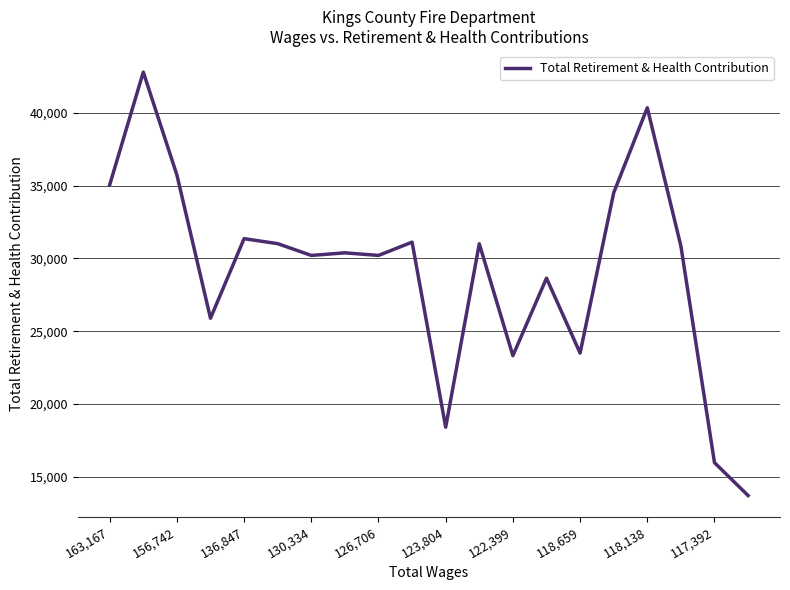

Is this an area chart (filled region under the line)?

No